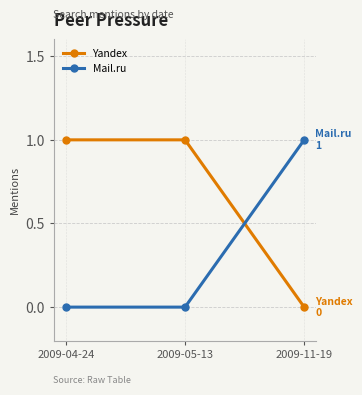

Is the value of Yandex at 2009-05-13 greater than the value of Mail.ru at 2009-05-13?

Yes